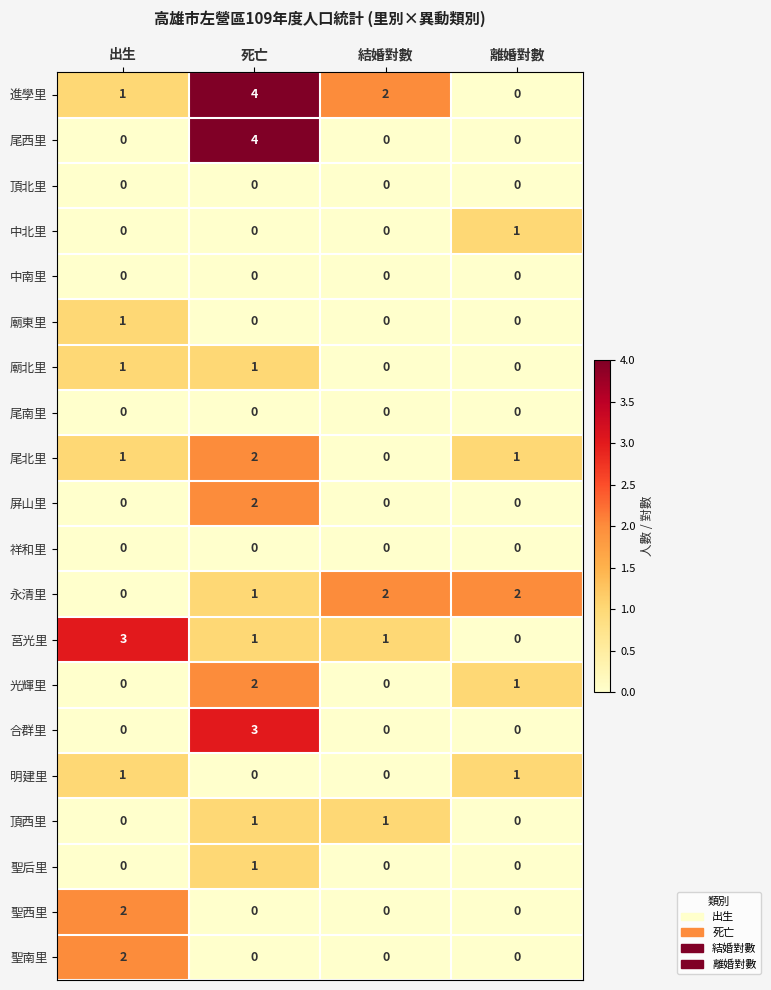

At which category is the sum across all series the highest?

死亡